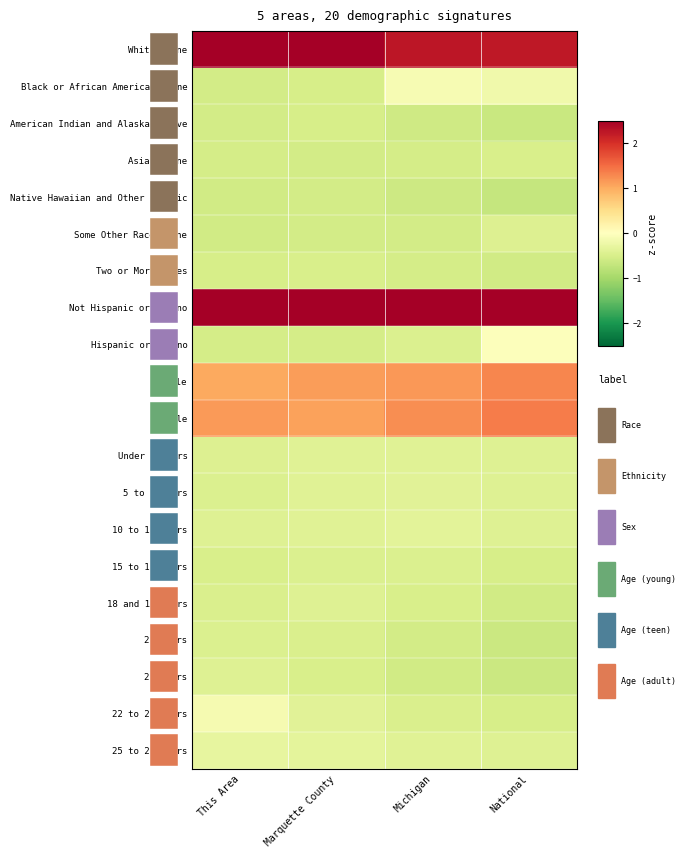

At which label does Under 5 years reach its peak?

Marquette County